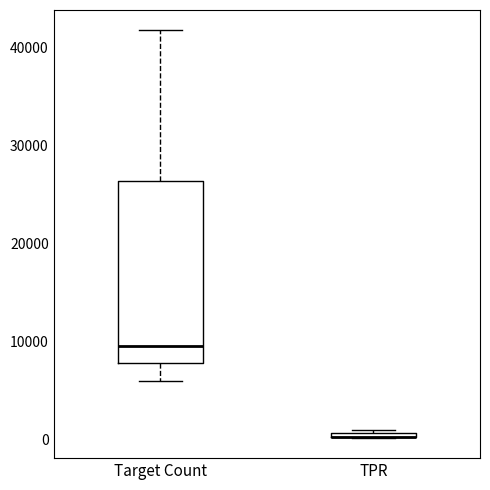

Which box is the tallest, from its lower edge to its upper edge?

Target Count